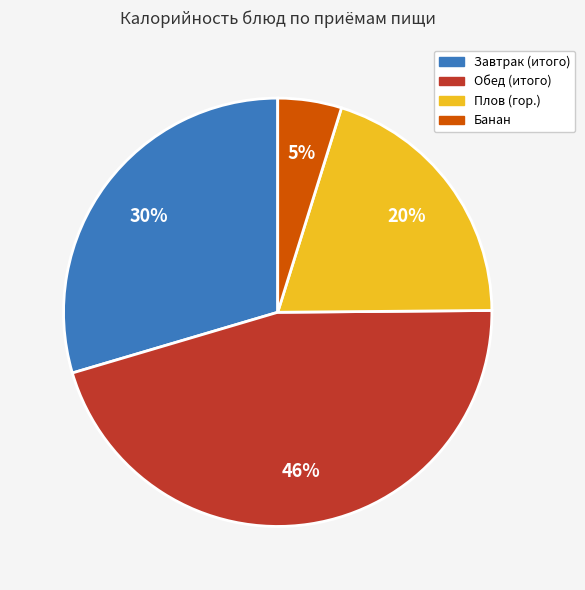

Which category has the biggest portion of the pie?

Обед